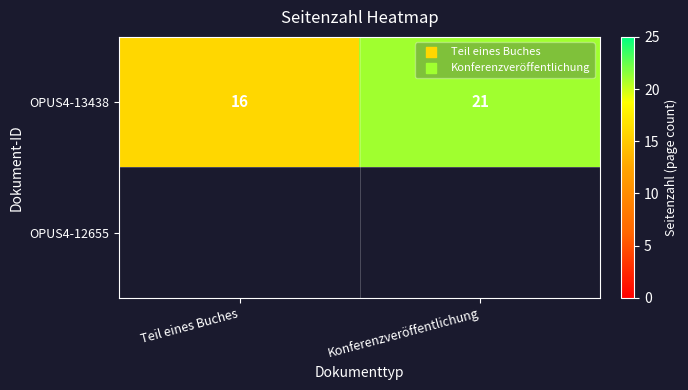

Rank the categories by OPUS4-13438 value from lowest to highest.

Teil eines Buches, Konferenzveröffentlichung